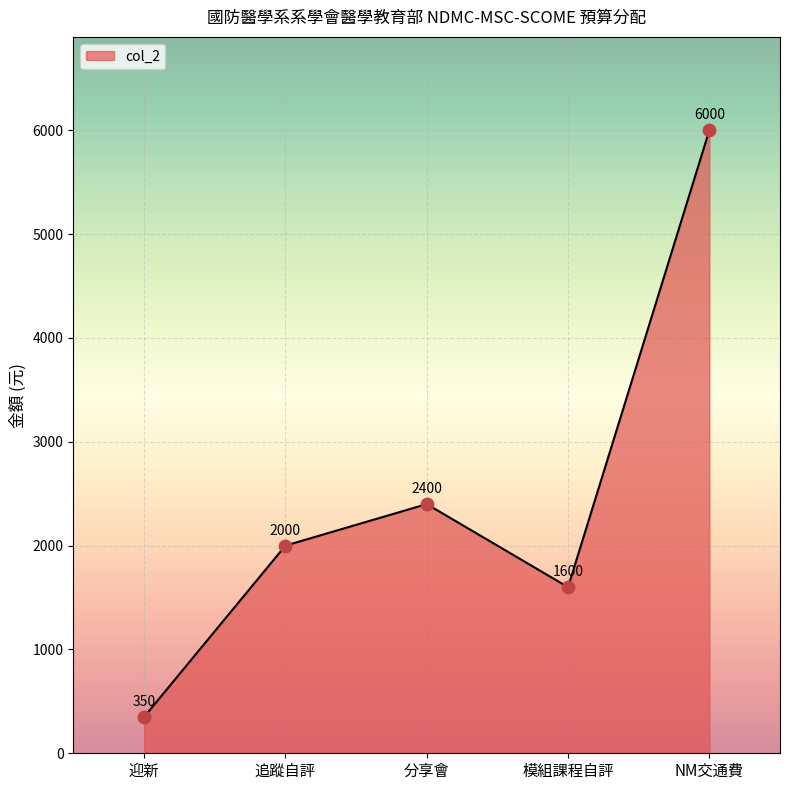

What is the change in value from 追蹤自評 to NM交通費?

+4000